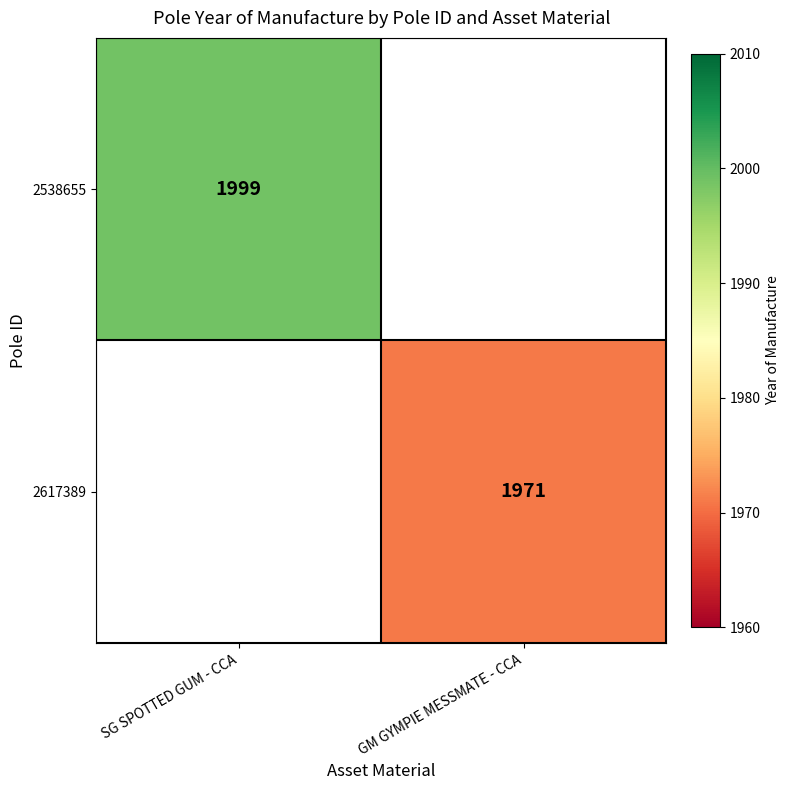

The 2617389 series shows 3046 at GM GYMPIE MESSMATE - CCA. True or false?

False